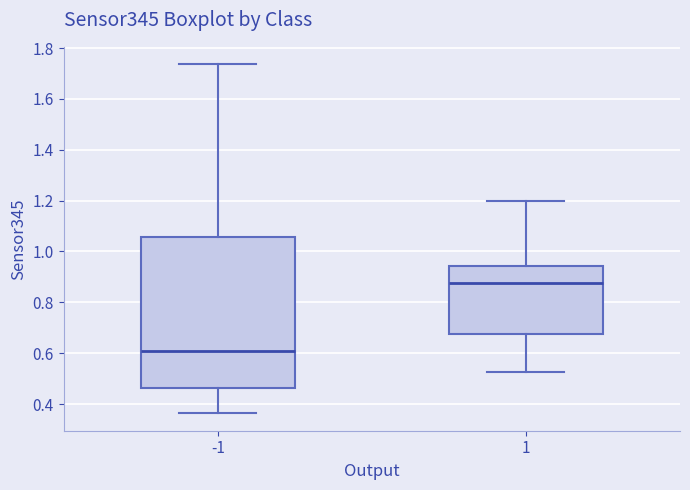

Which box has the highest median line?

1